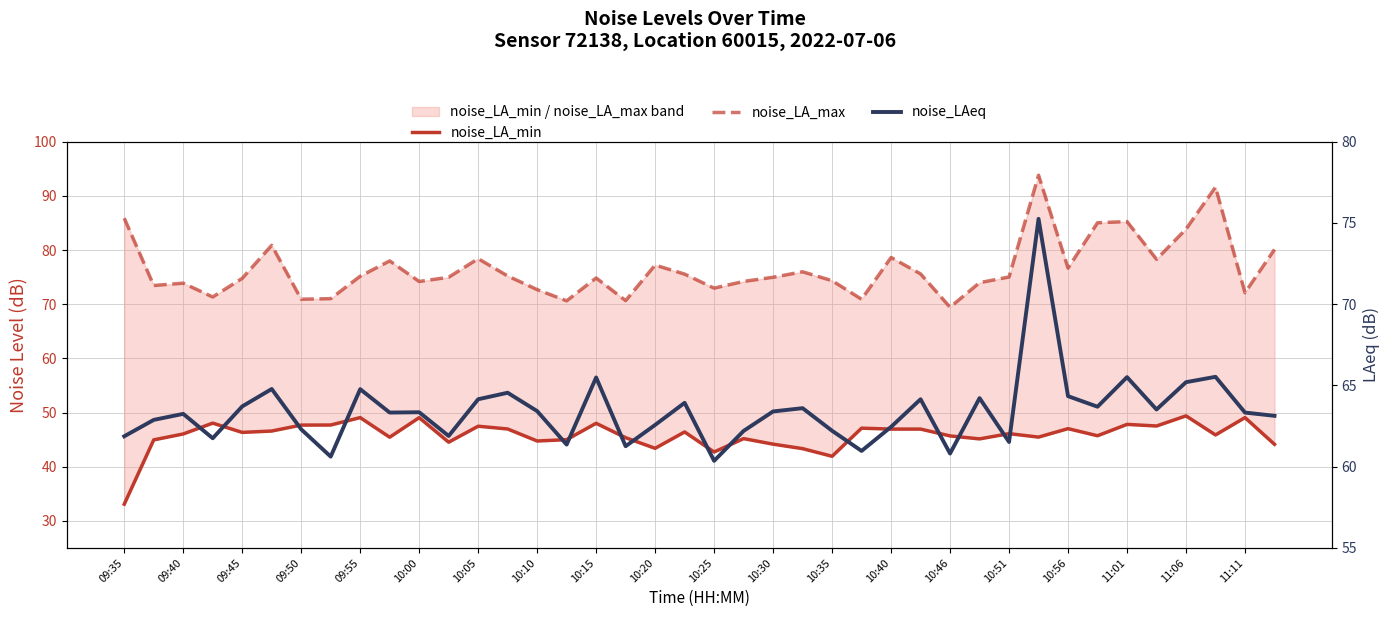

How many series are shown in this chart?

3